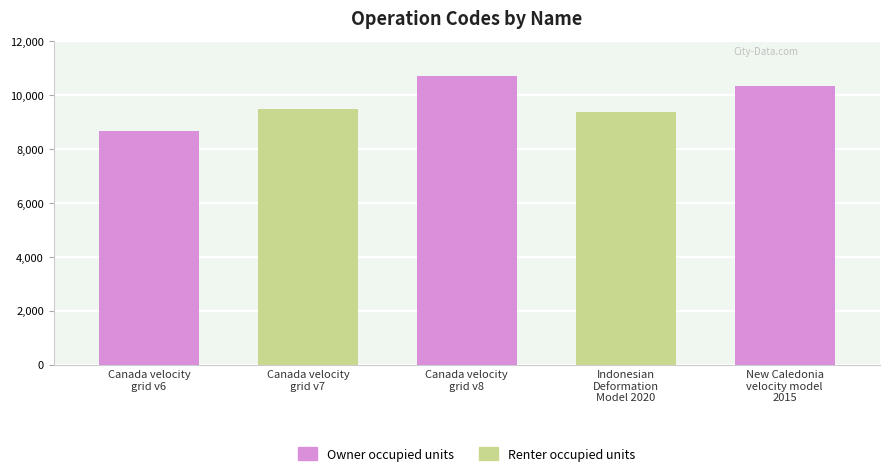

Which category has the lowest value across all series?

Canada velocity
grid v6